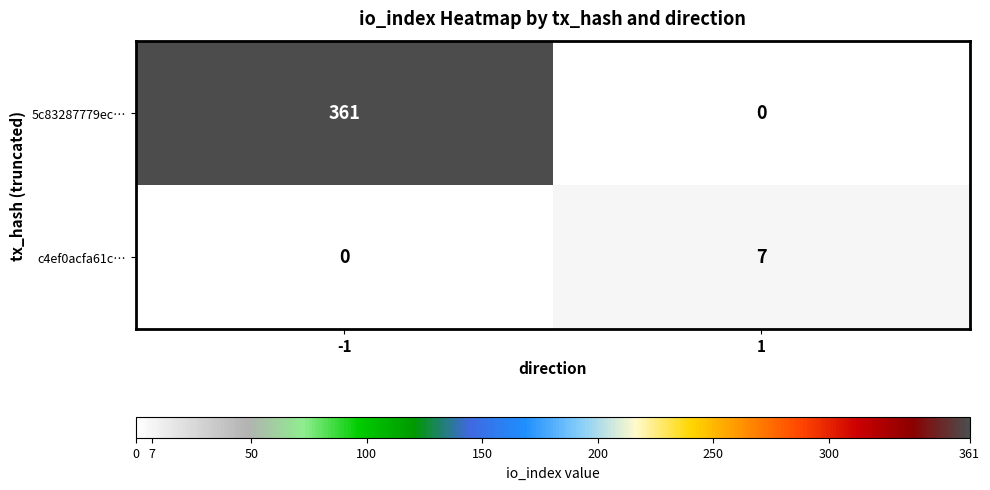

Is it true that c4ef0acfa61c… equals 7 at 1?

True